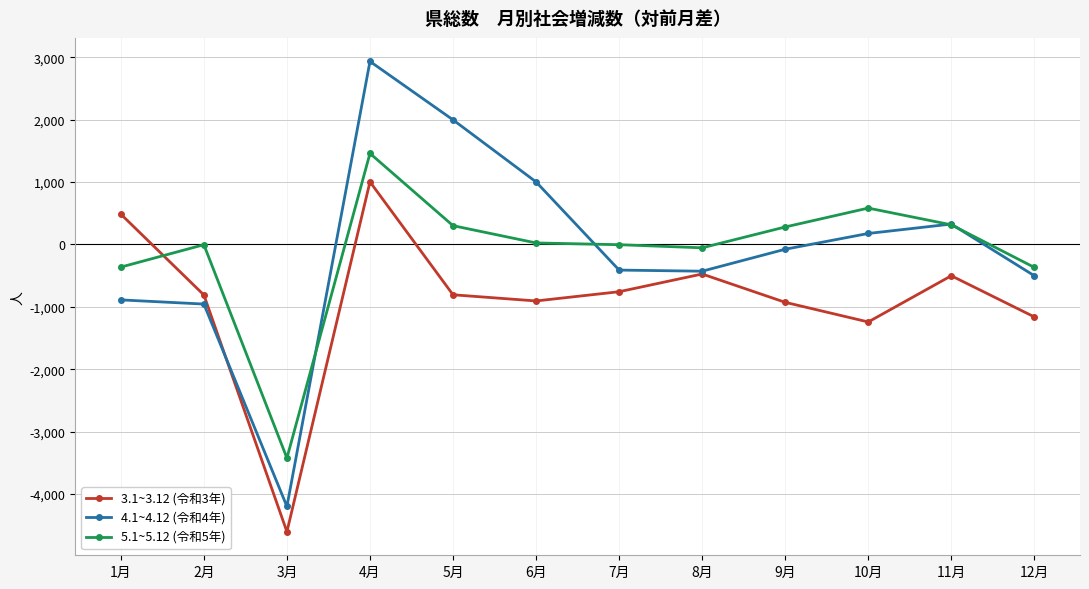

Which series has the largest range (max minus min)?

4.1~4.12 (令和4年)